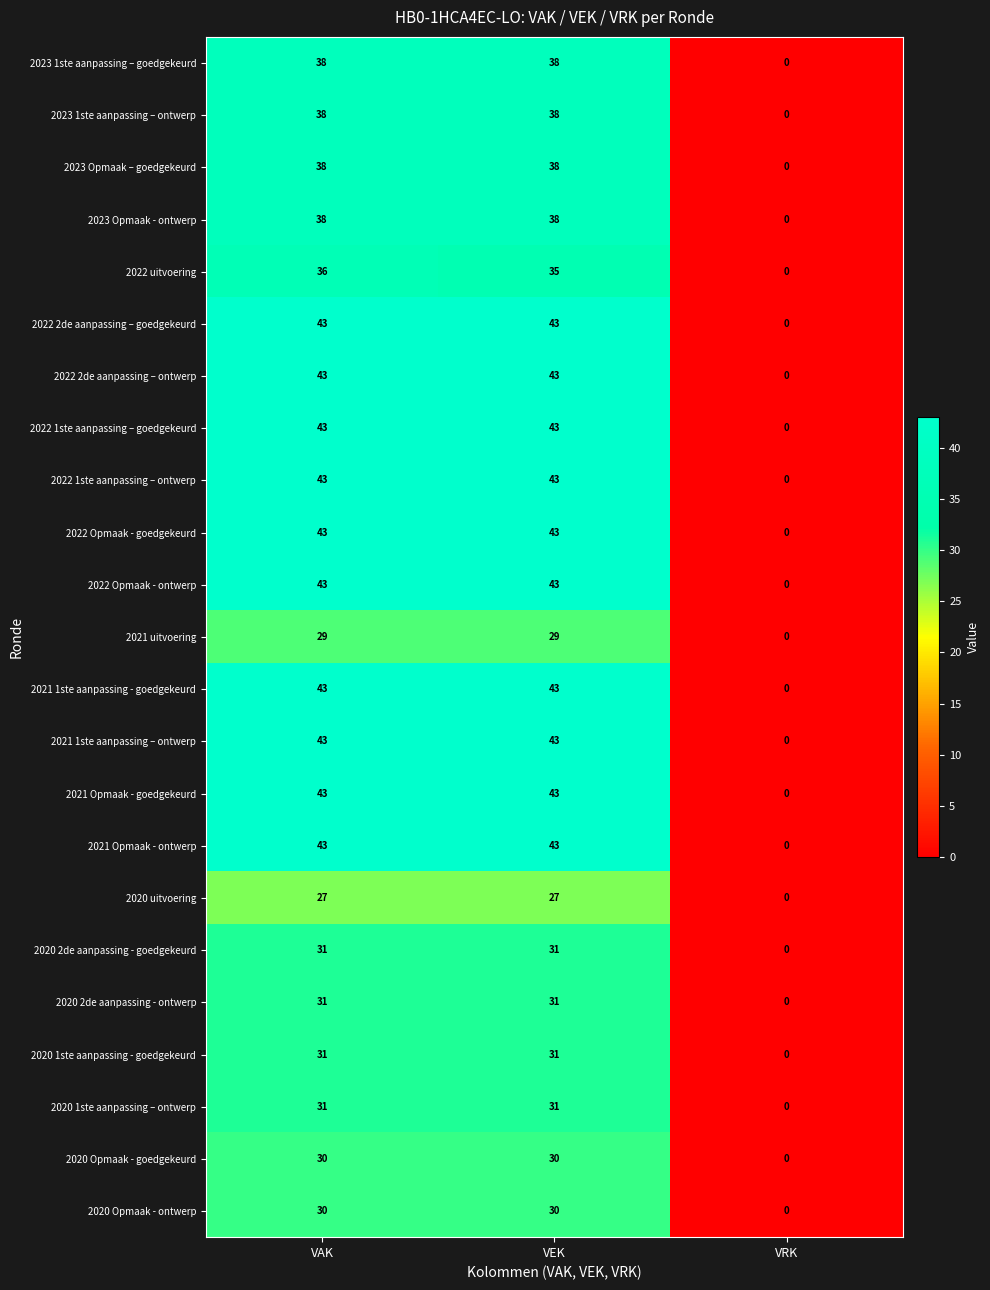

At which label does 2023 Opmaak – goedgekeurd reach its minimum?

VRK